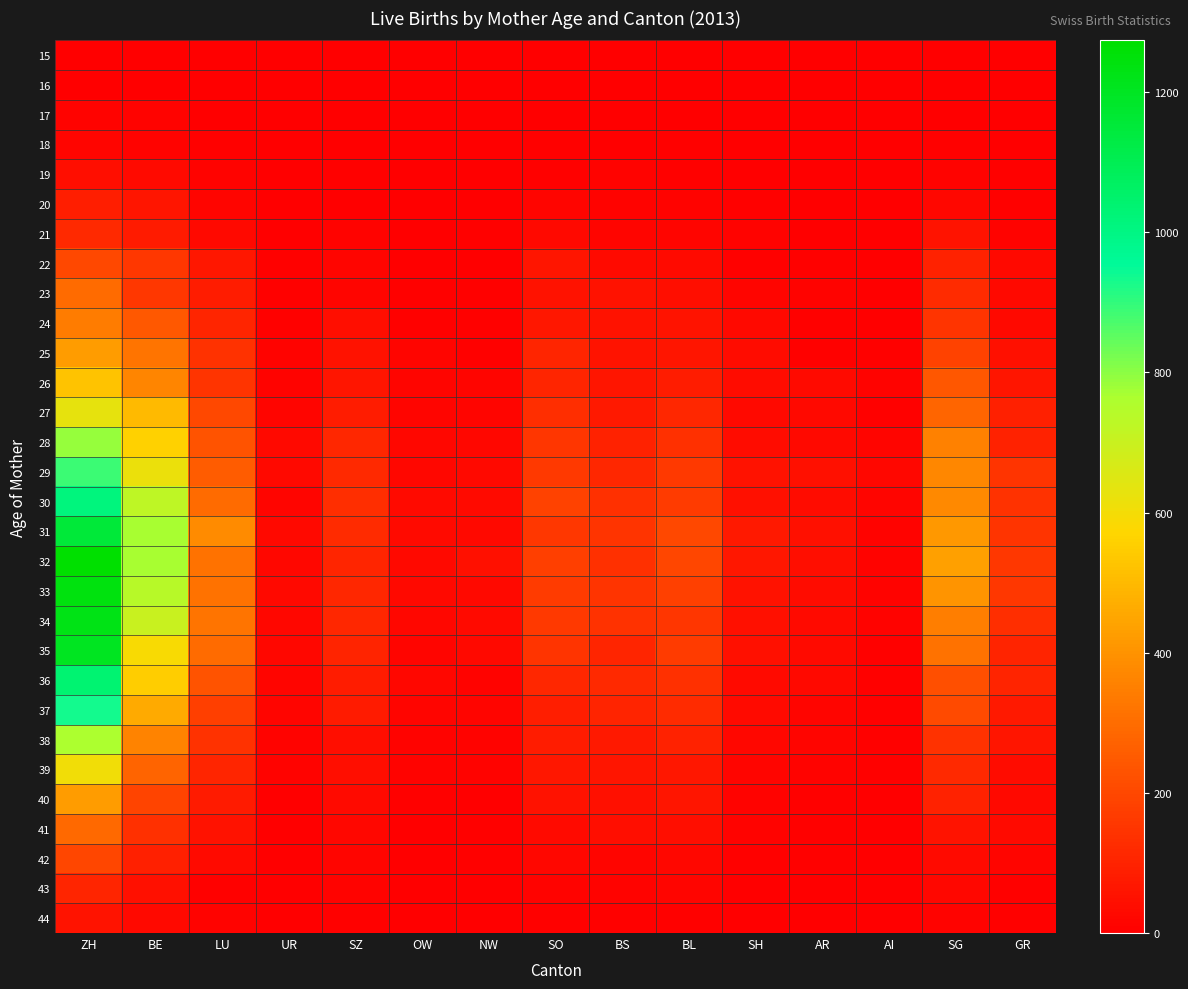

At how many categories does at least one series exceed 269?

4